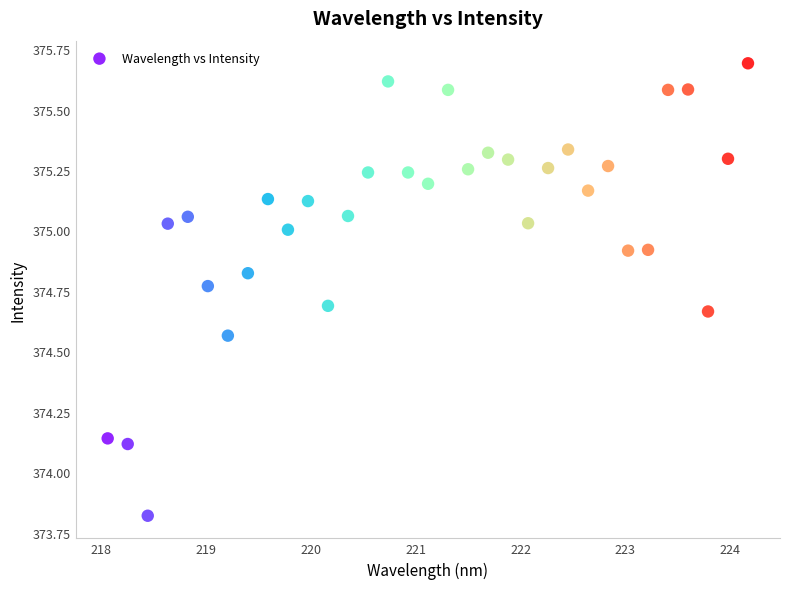

What is the range of X values (max minus min)?

6.1